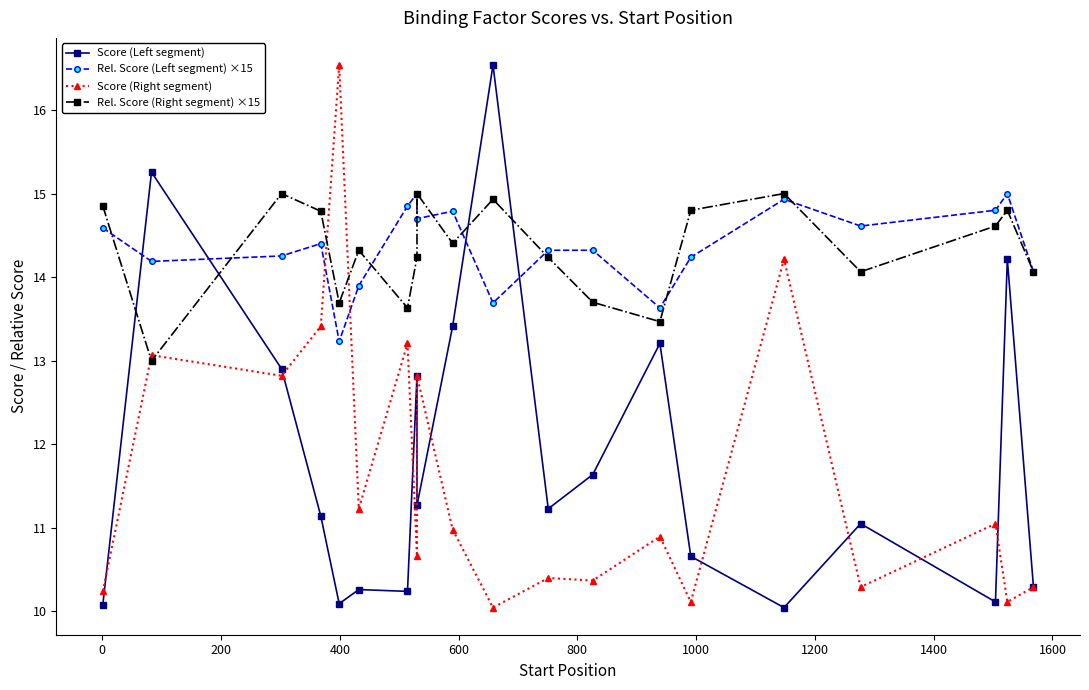

Is this an area chart (filled region under the line)?

No